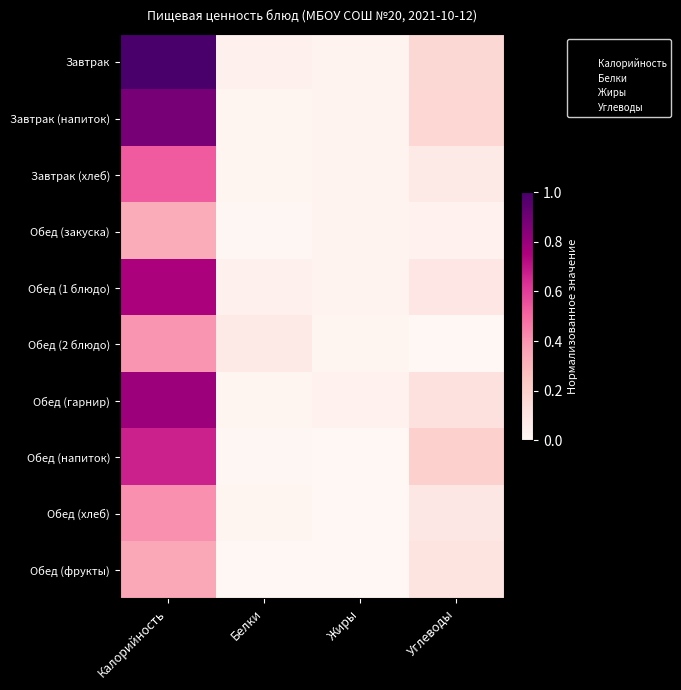

Count the number of data series in this chart.

10